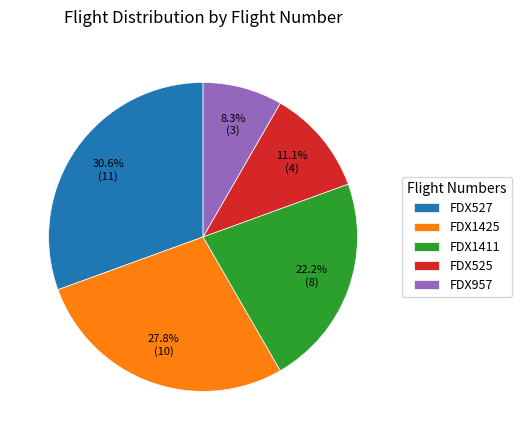

To the nearest percent, what is the average slice percentage?

20%